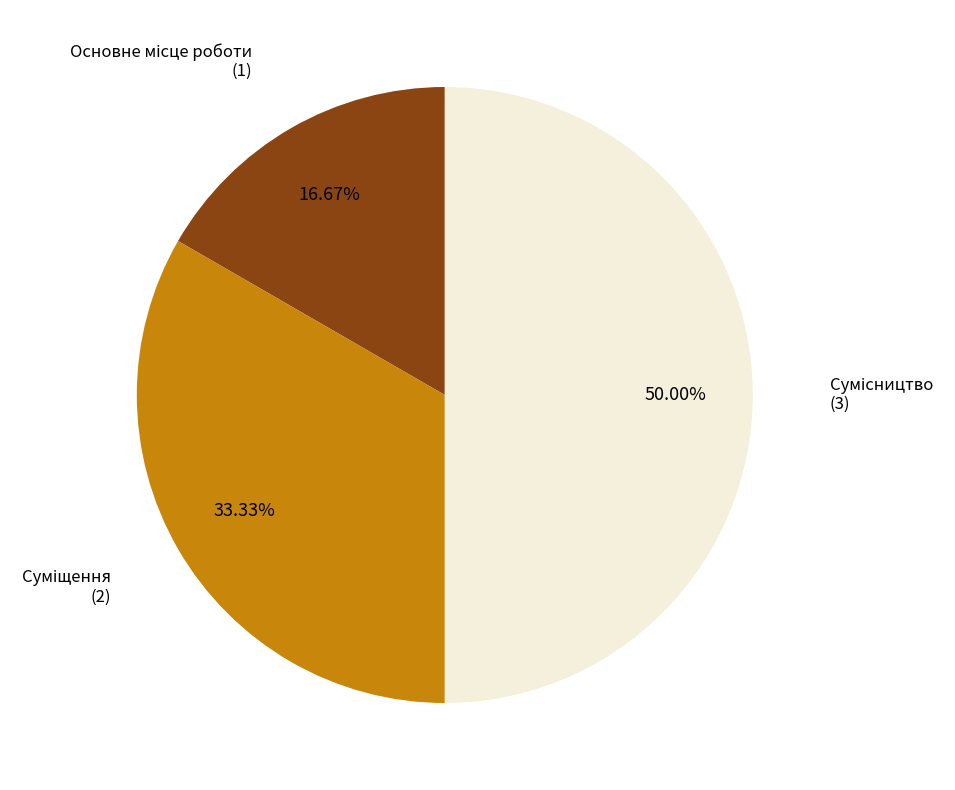

Count the number of slices in the pie.

3